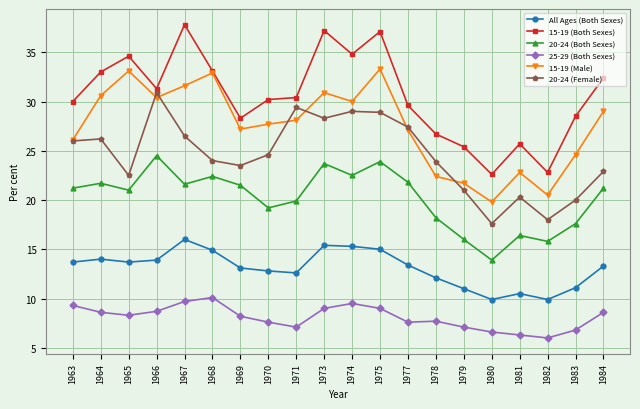

True or false: 20-24 (Female) has more than 2 points higher than both neighbors.

True